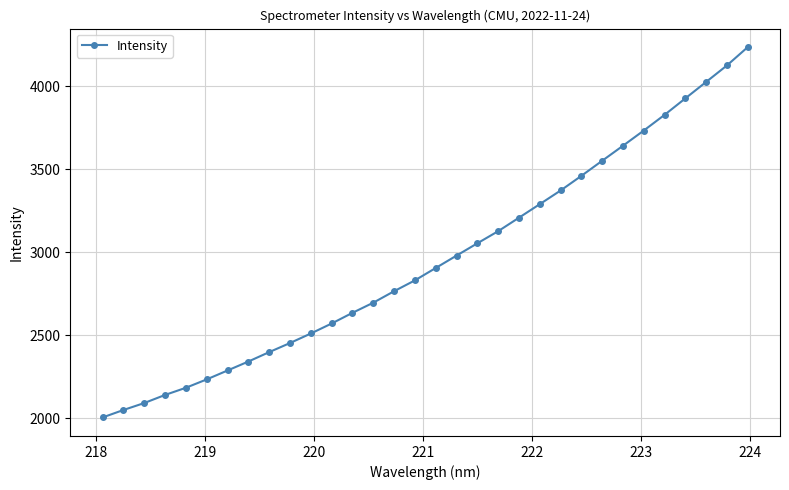

How many series are shown in this chart?

1